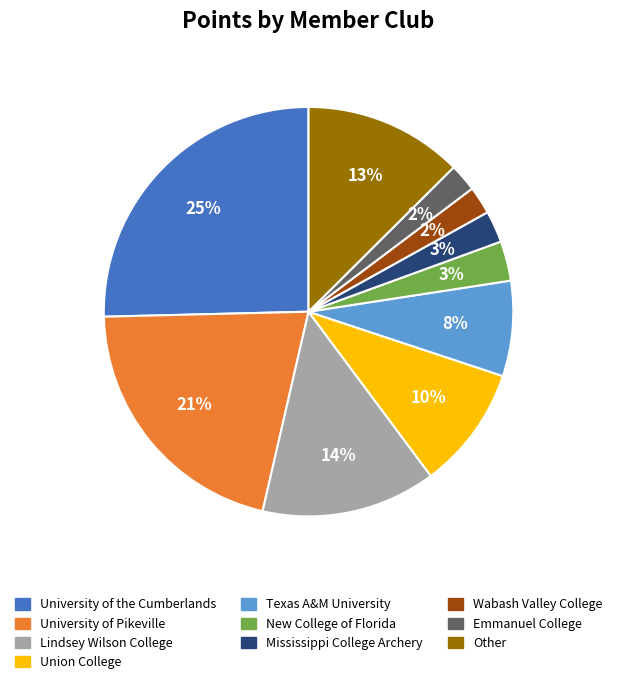

How many slices are in this pie chart?

10